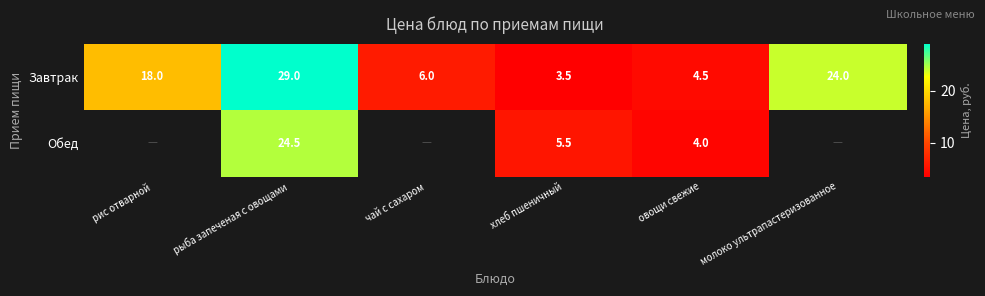

What is the highest value of the Завтрак series?

29.0